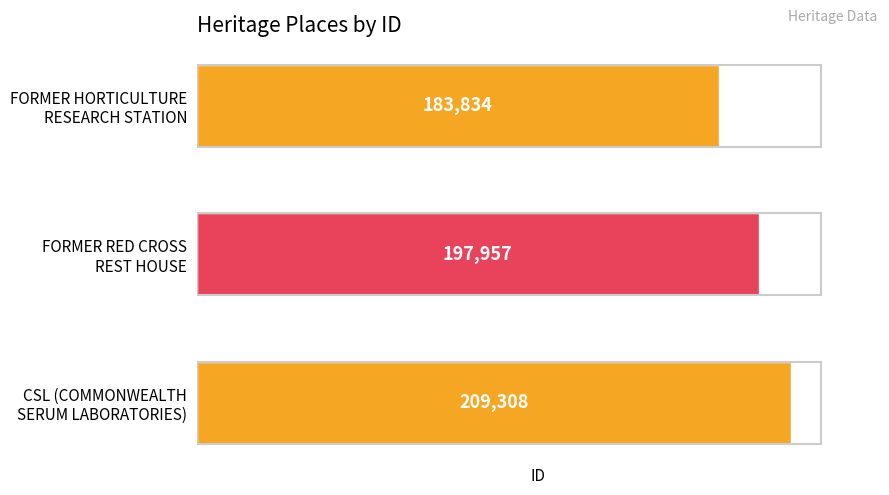

What is the difference between the maximum and second lowest values?

11351